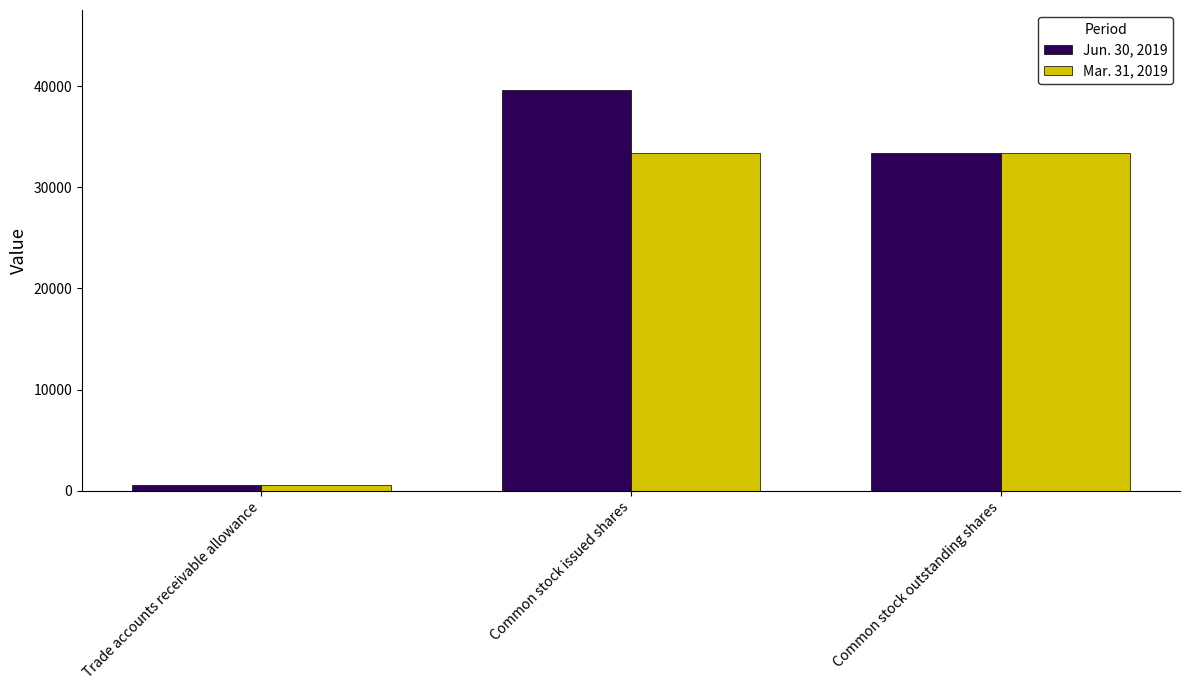

What are all the series names shown in the legend?

Jun. 30, 2019, Mar. 31, 2019